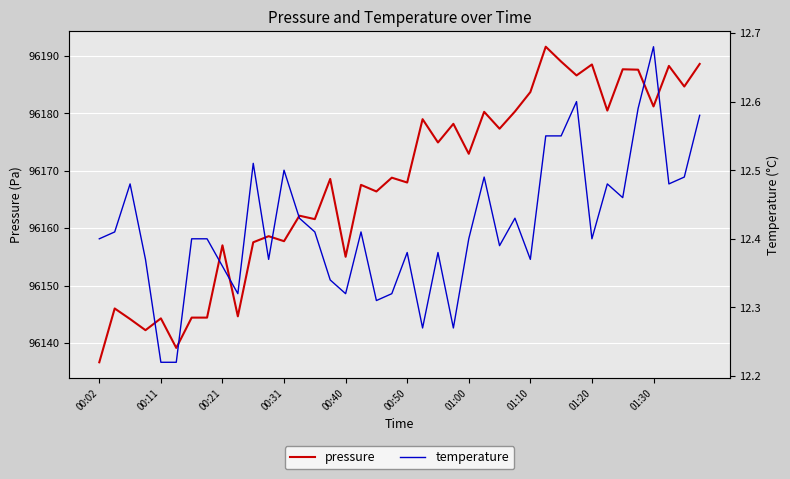

True or false: pressure and temperature intersect in this chart.

False